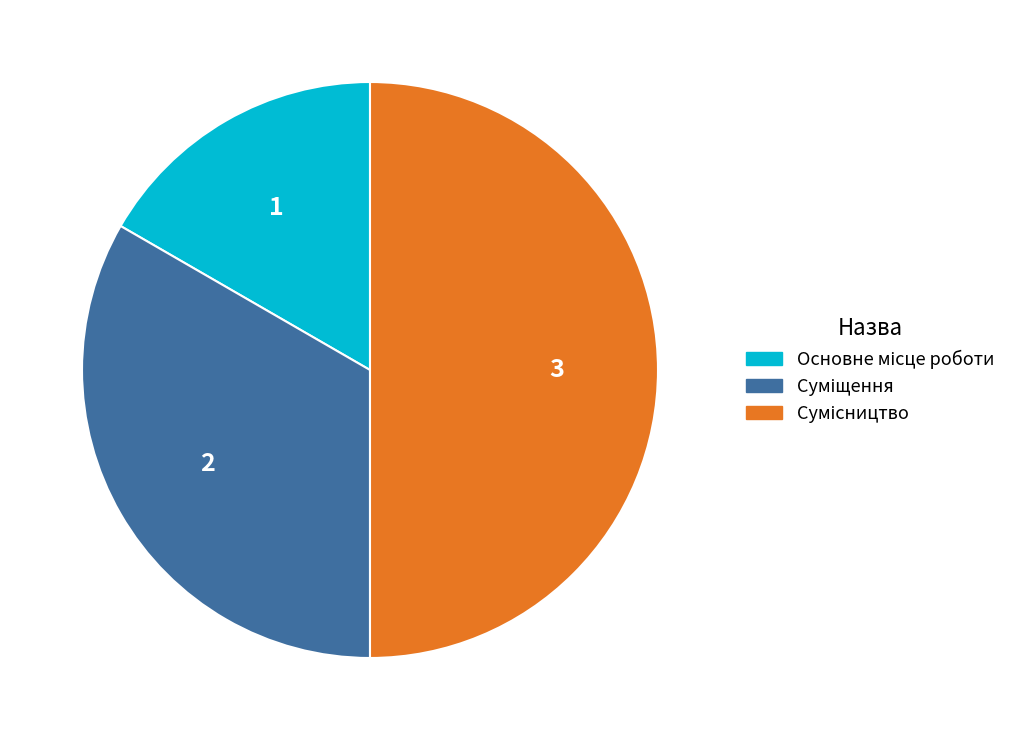

To the nearest percent, what is the difference between the largest and smallest slice percentages?

33%